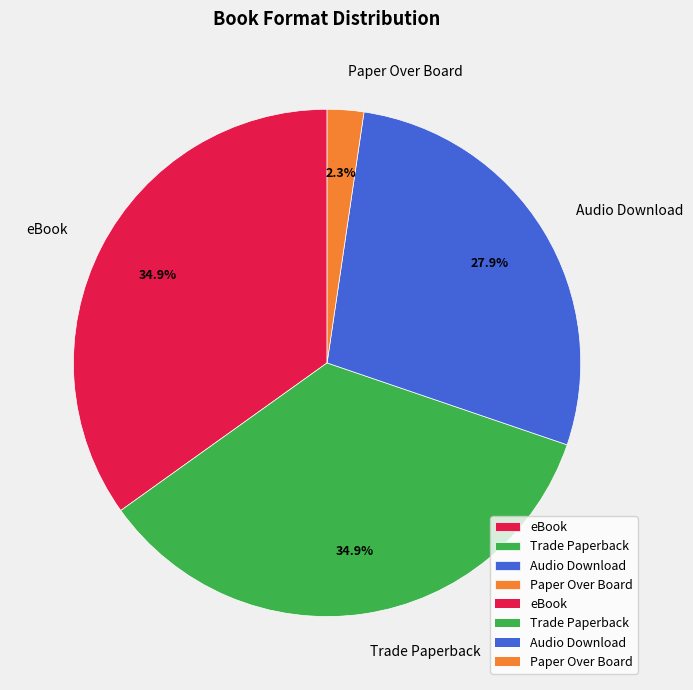

Which category has the smallest portion of the pie?

Paper Over Board